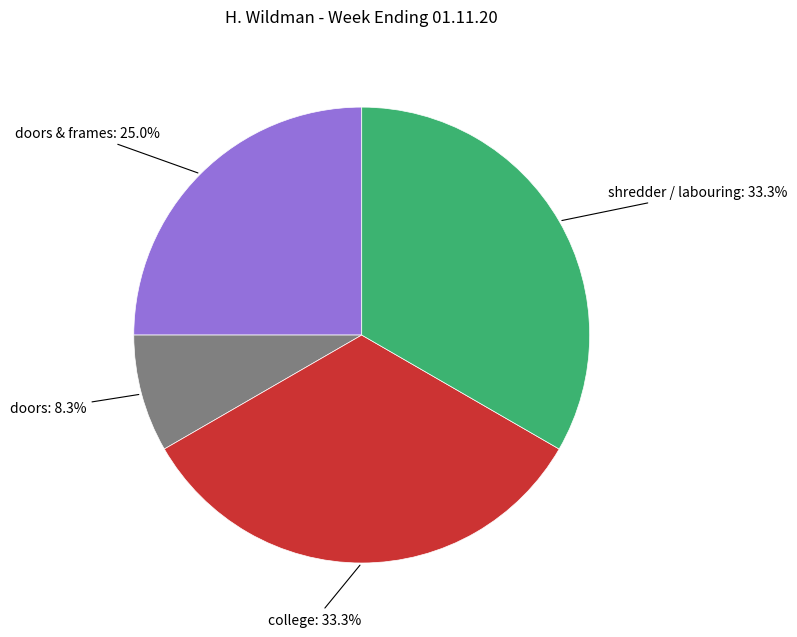

Is there any slice that represents more than half of the pie?

No